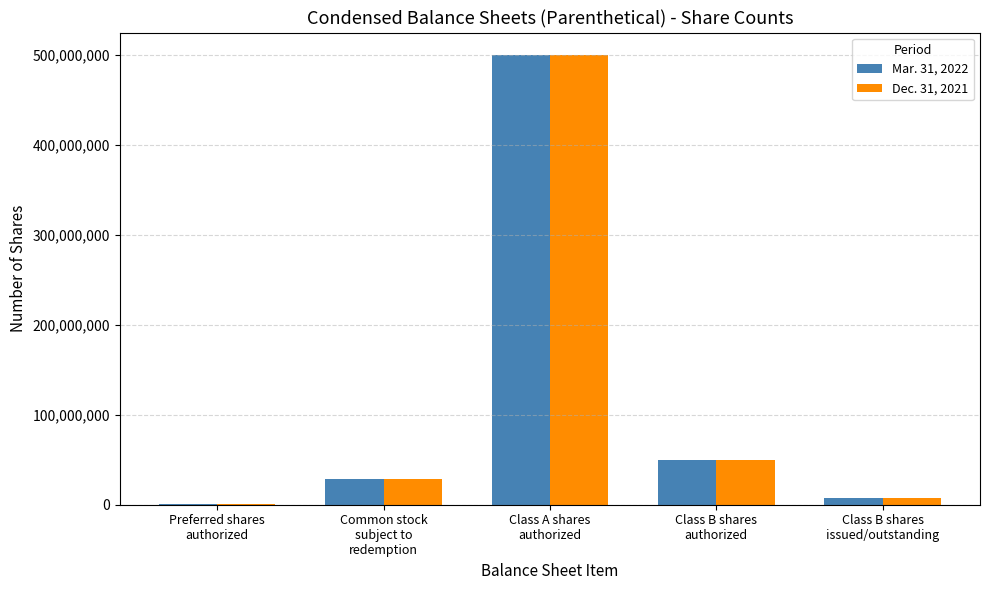

What are all the series names shown in the legend?

Mar. 31, 2022, Dec. 31, 2021